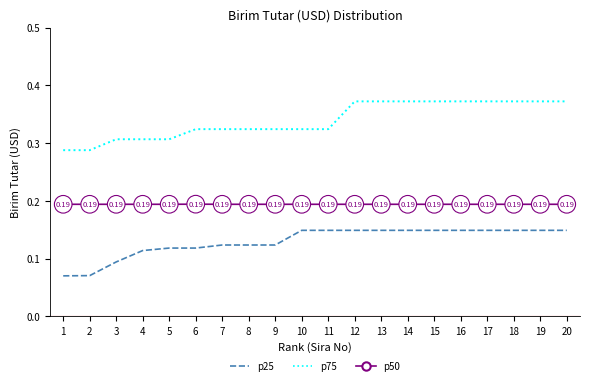

Which series has the widest spread of values?

p75